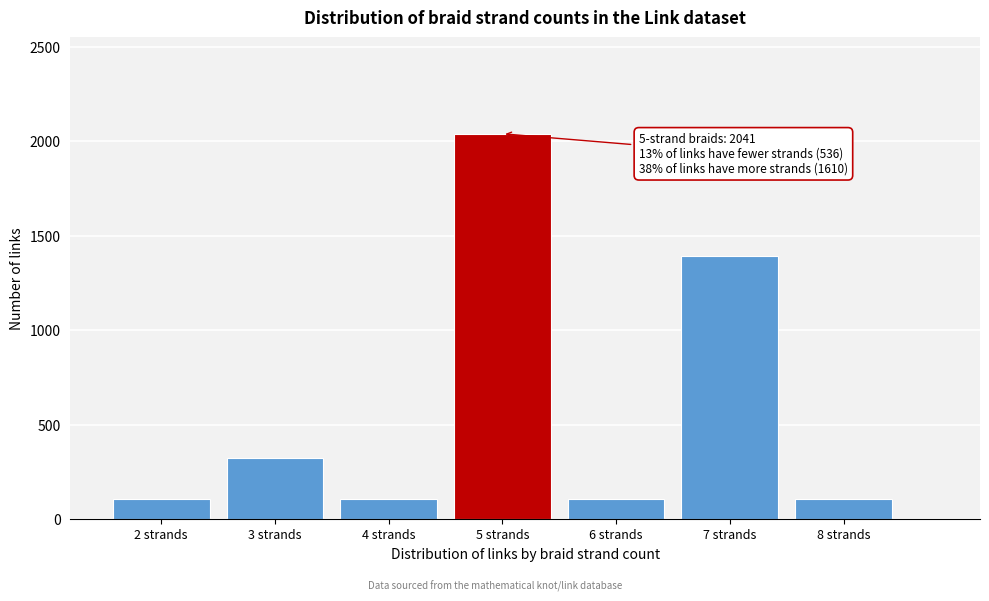

Over which range of the x-axis is the bar tallest?

4.5 to 5.5